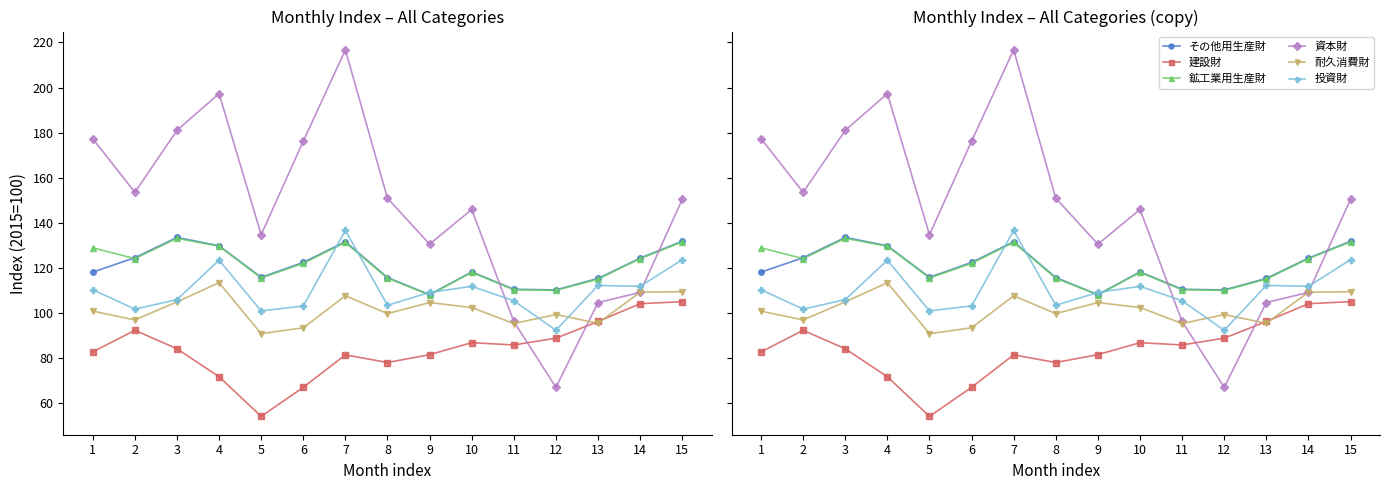

Where do 建設財 and 資本財 first cross each other?

11 and 12